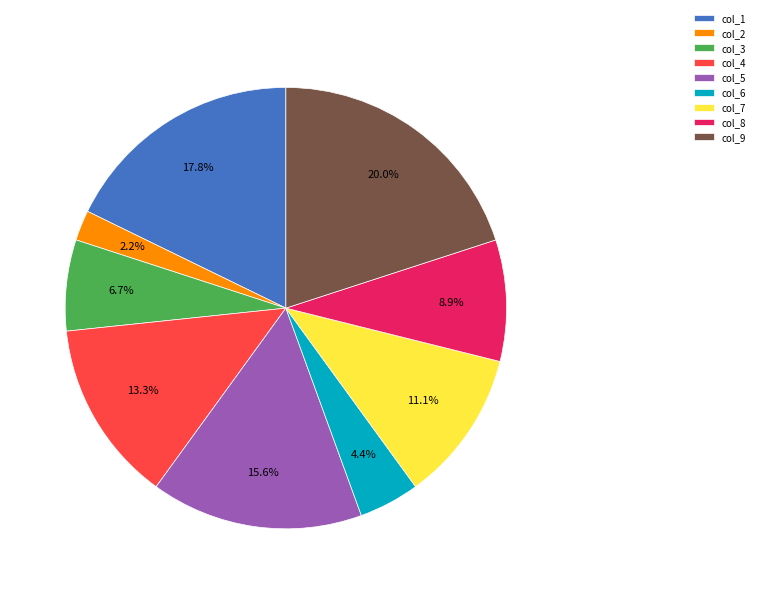

To the nearest percent, what is the difference between the largest and smallest slice percentages?

18%